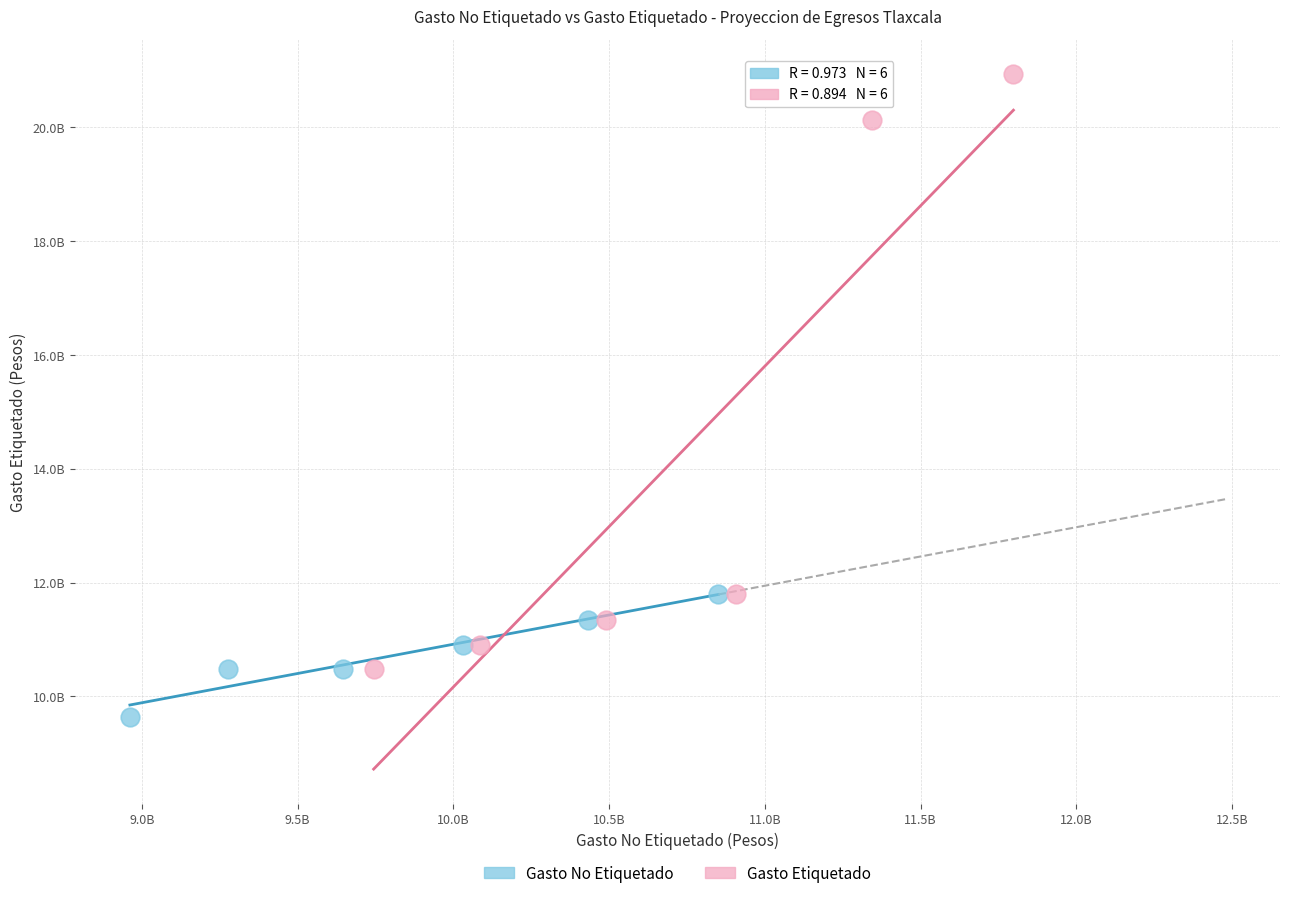

What are all the series names shown in the legend?

Gasto No Etiquetado, Gasto Etiquetado